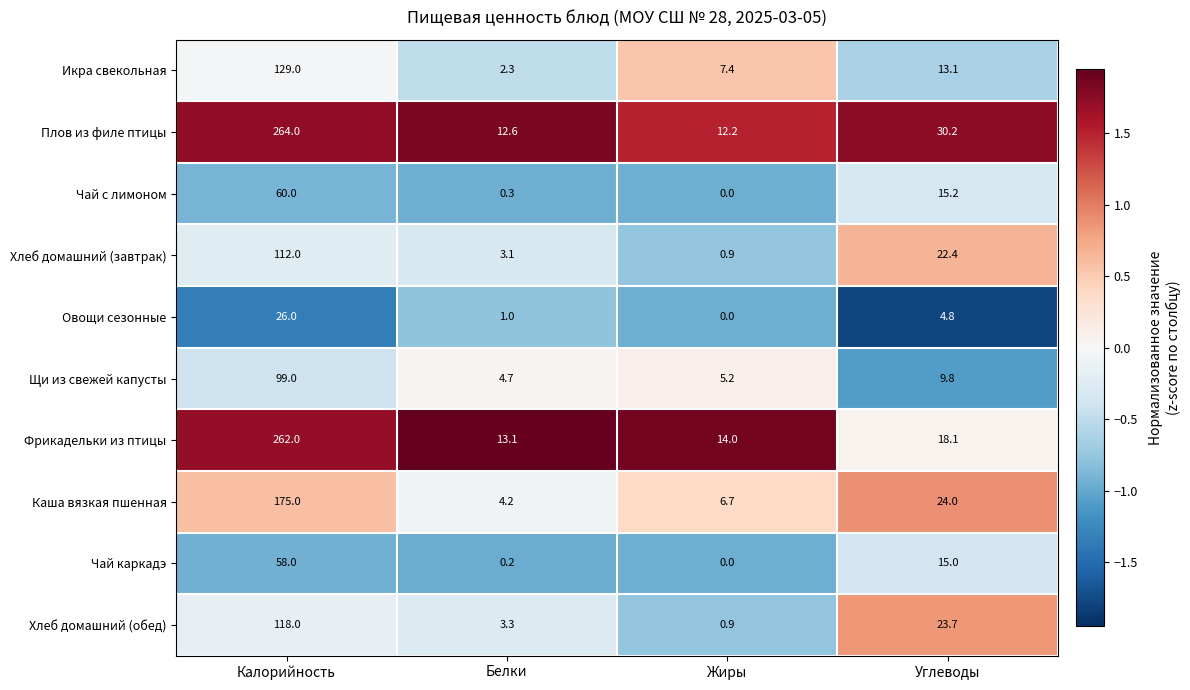

What is the minimum value shown in the chart?

0.0